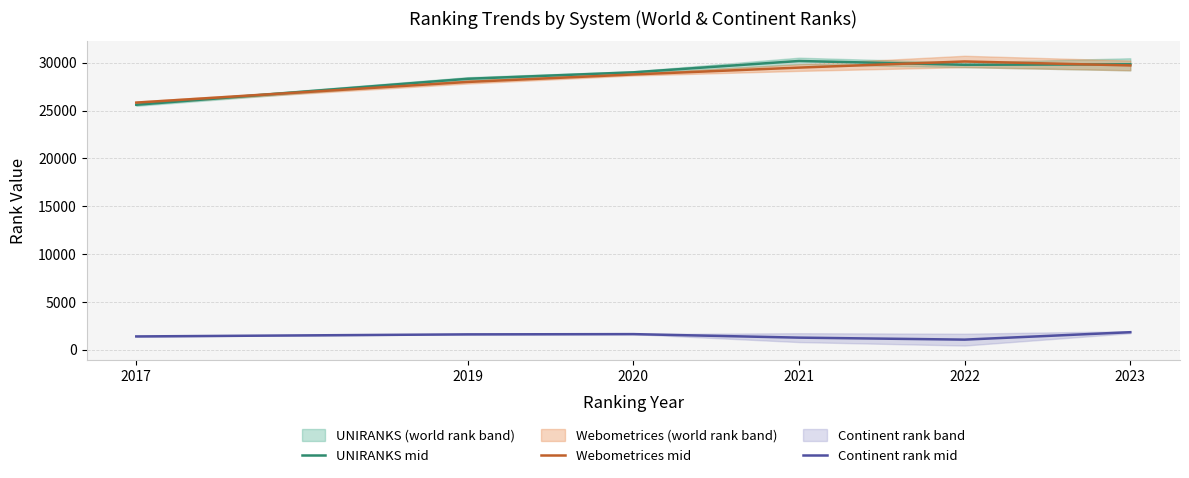

The value of UNIRANKS mid at 2023 is 39028.0. True or false?

False